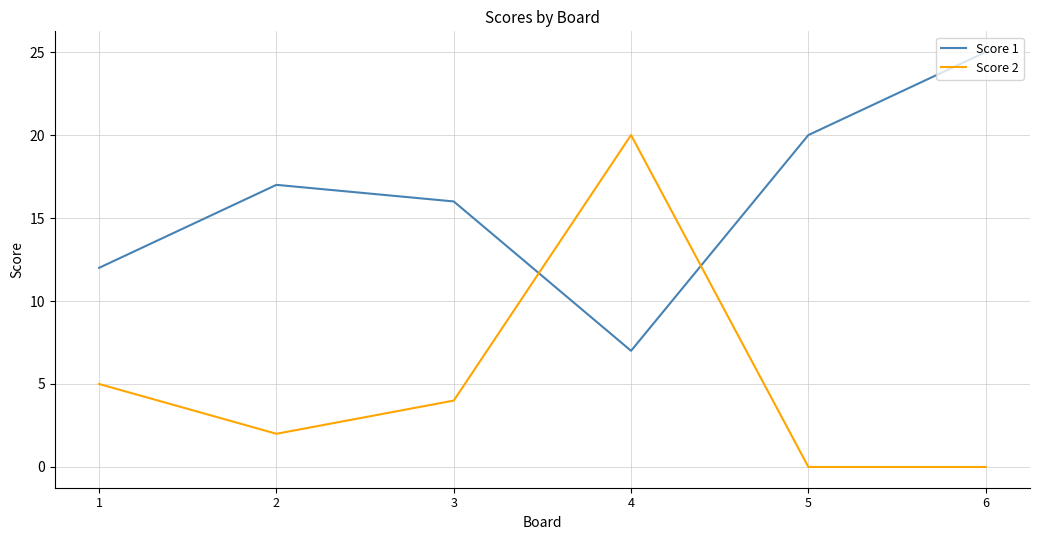

What is the difference between the second highest and second lowest values in the Score 1 series?

8